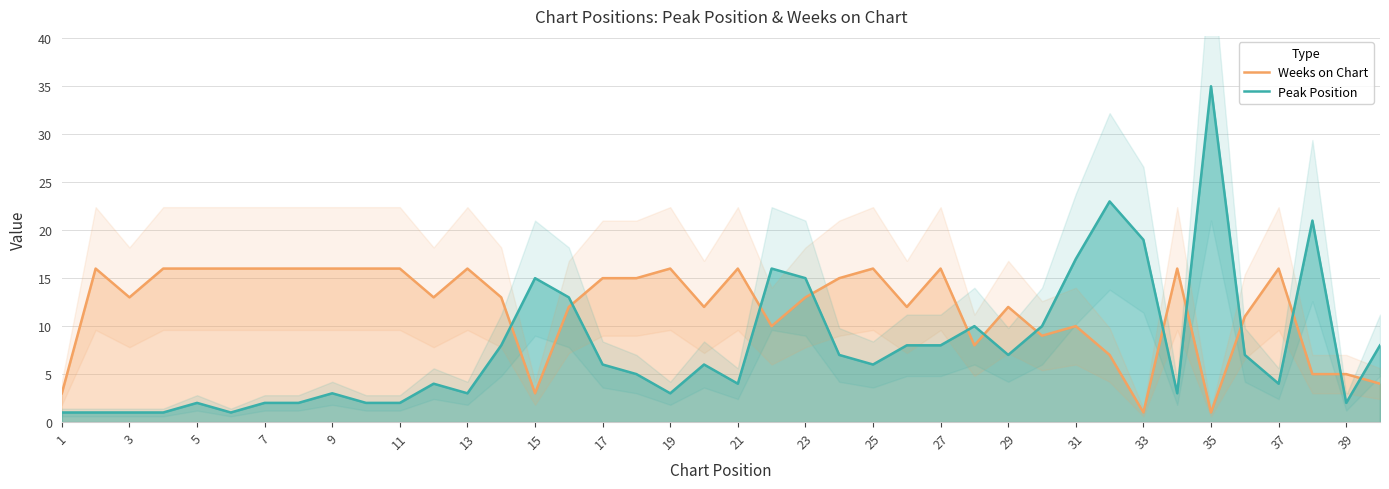

The Weeks on Chart series shows 5 at 17. True or false?

False